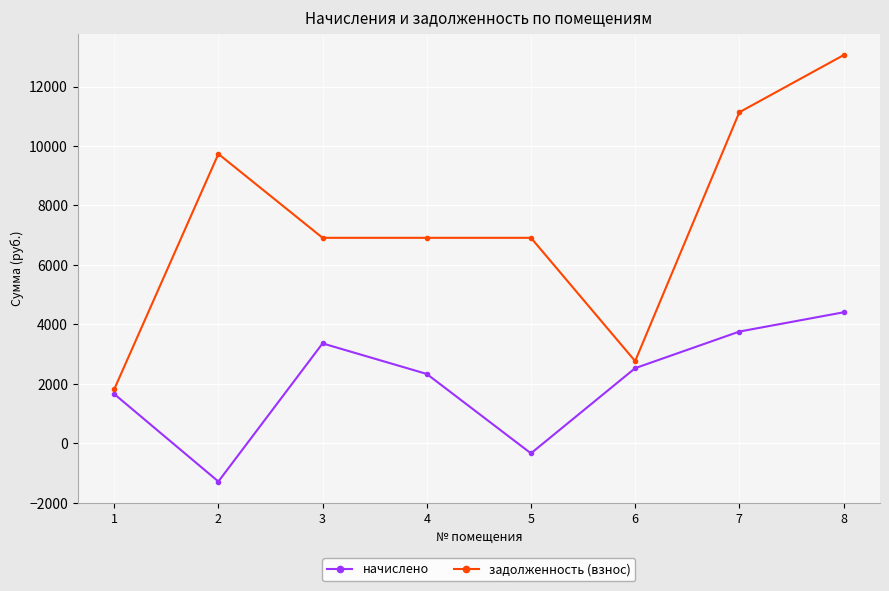

Which series has the largest total across all categories?

задолженность (взнос)